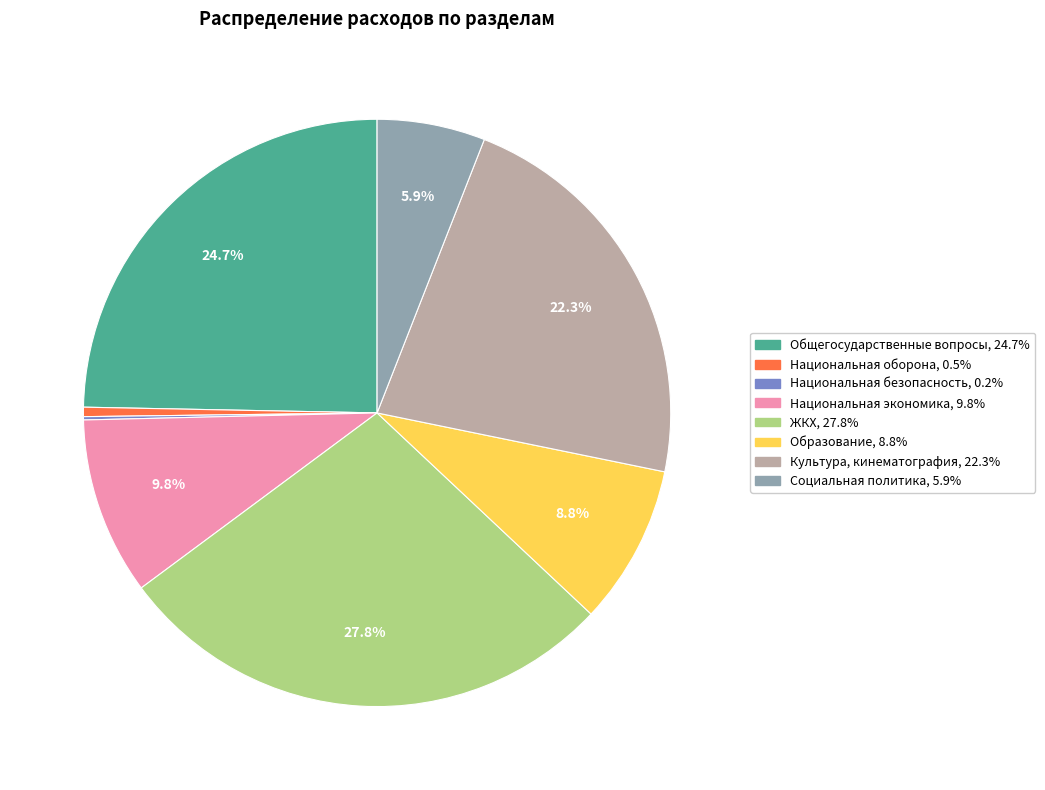

Is there a majority slice in this chart?

No